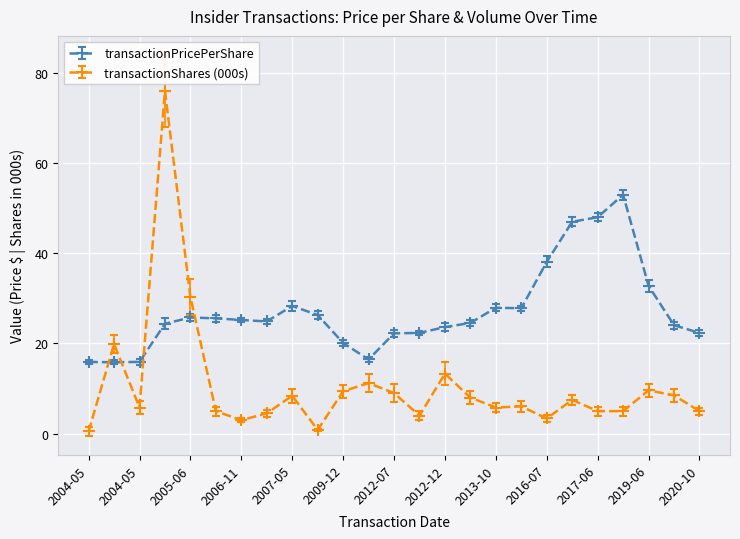

What is the value of the transactionPricePerShare point at the 16th from the left?

24.6